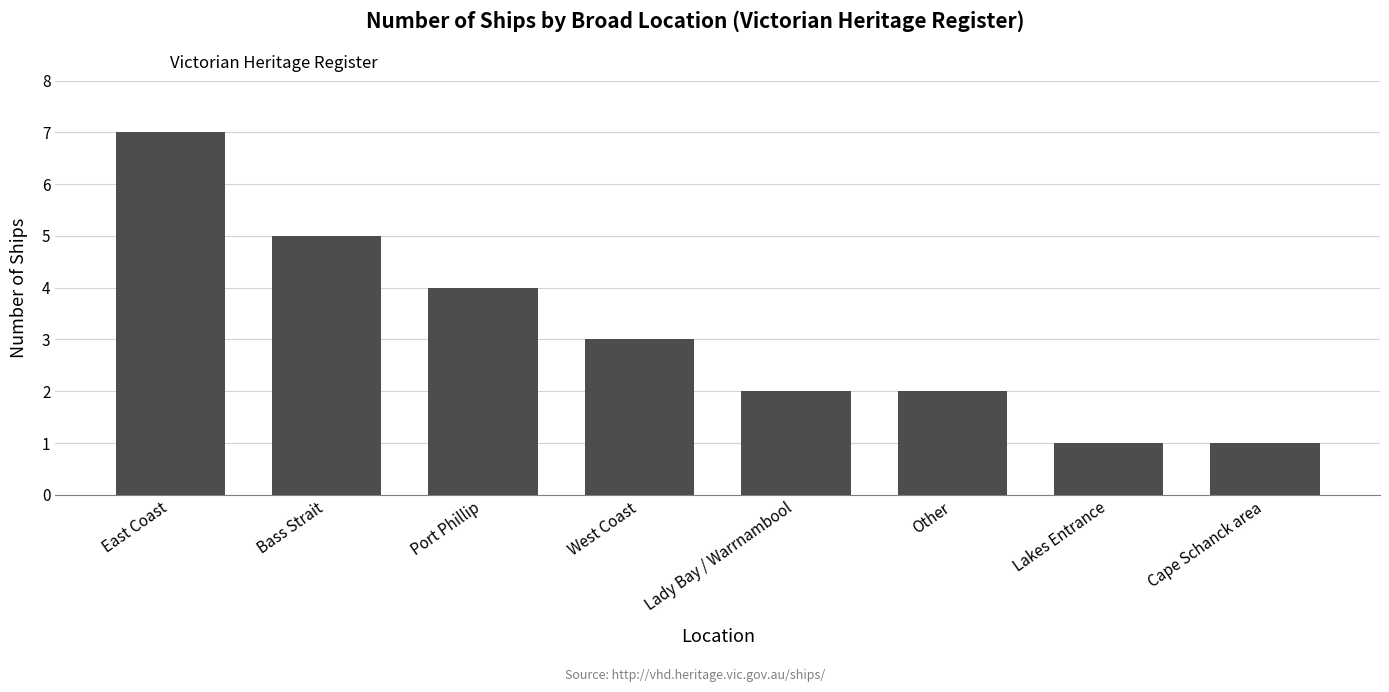

What is the value of the 8th bar from the left?

1